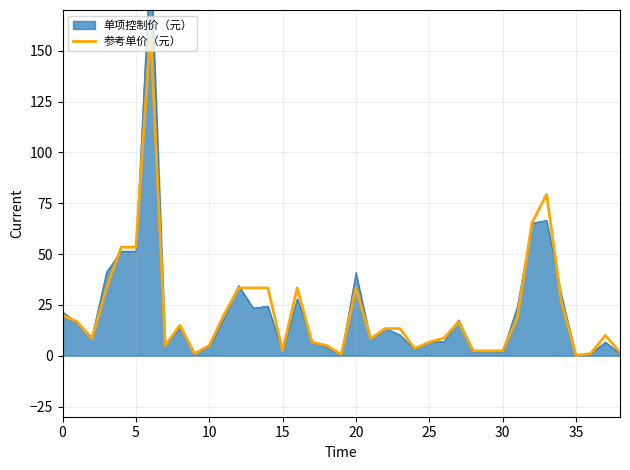

How many values exceed 13?

20